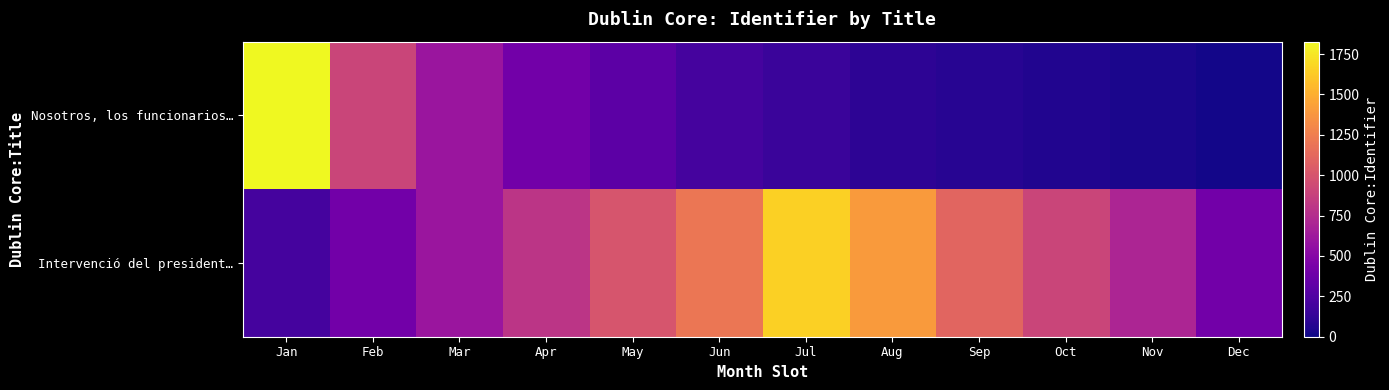

What is the spread (max minus min) of values at Feb?

500